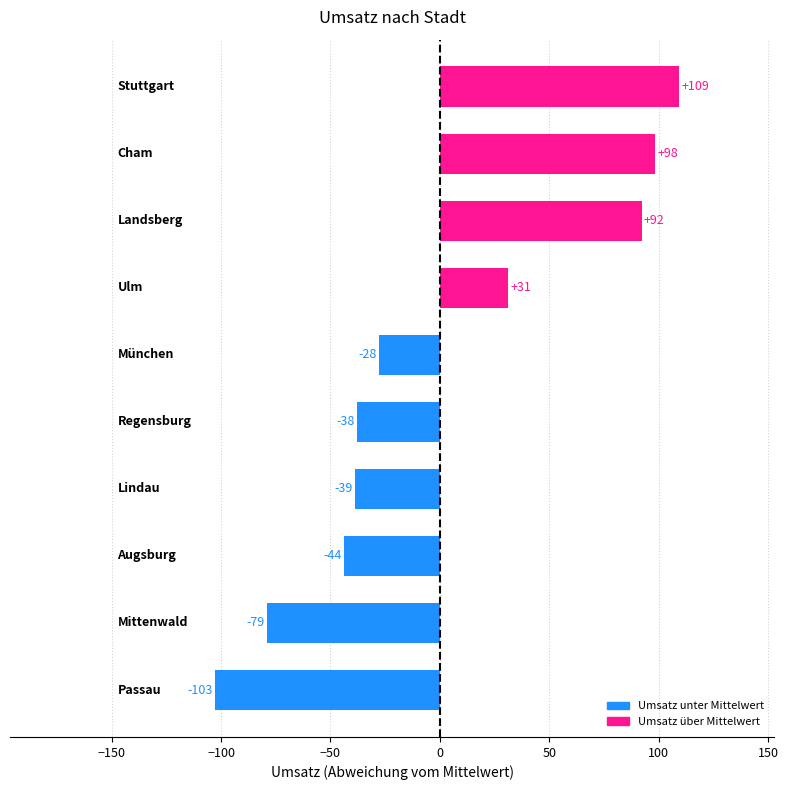

What is the greatest value displayed?

109.1